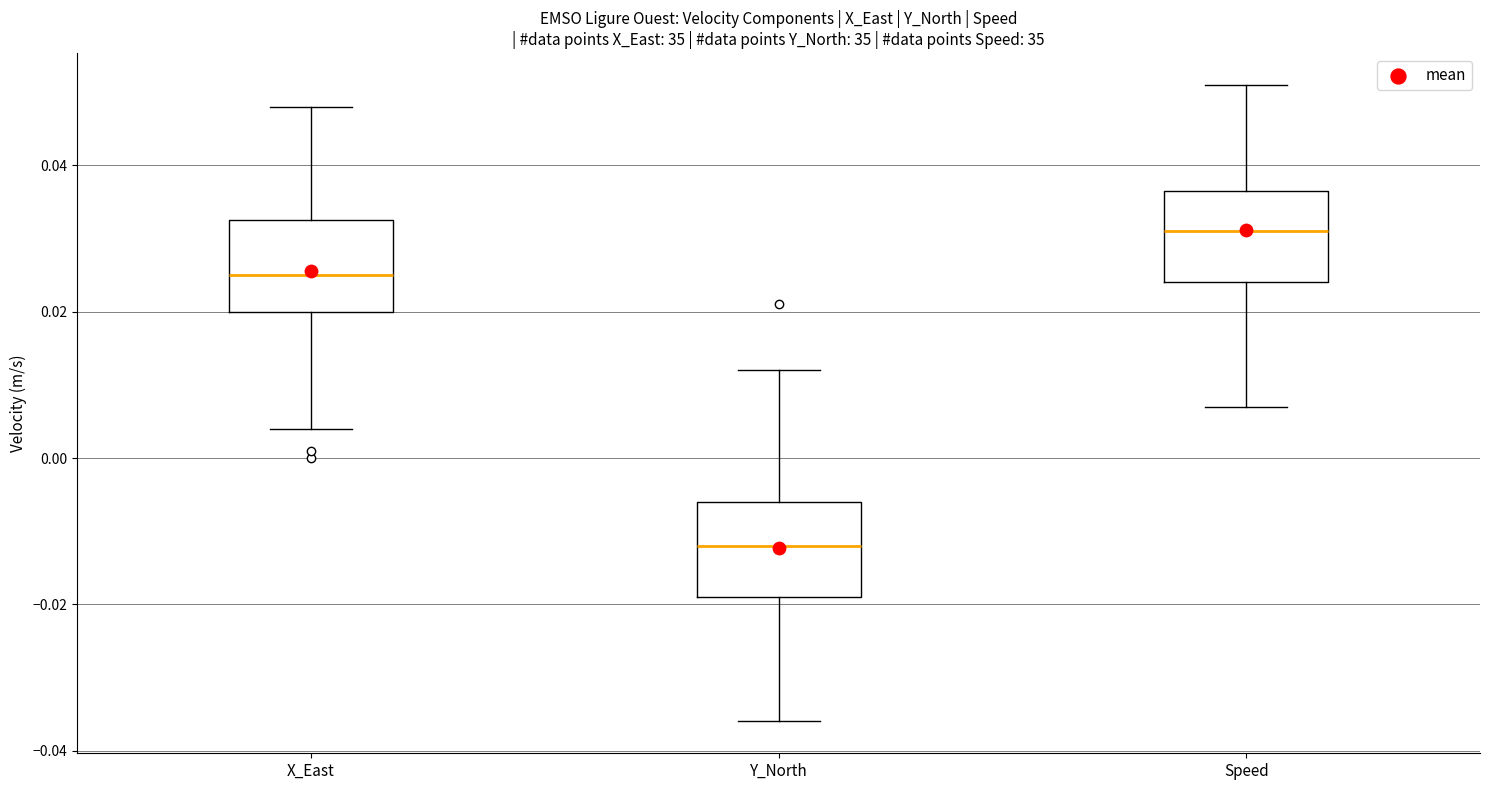

Where is the lower edge of the box for Speed on the y-axis? The values are not printed on the chart, so give them approximately, as read against the axis.

0.024